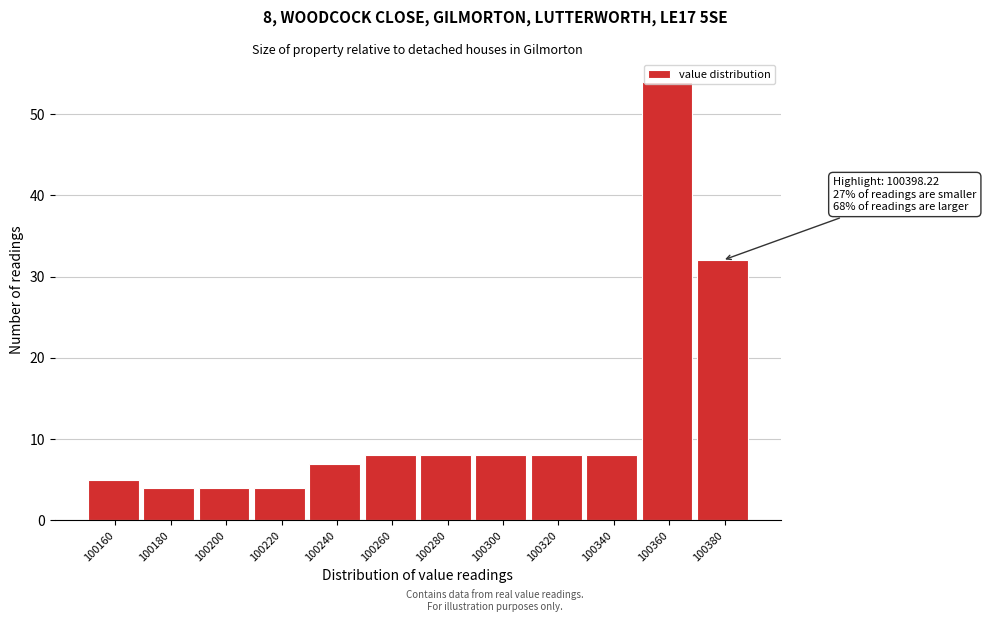

What is the value of the 2nd bar from the left?

4